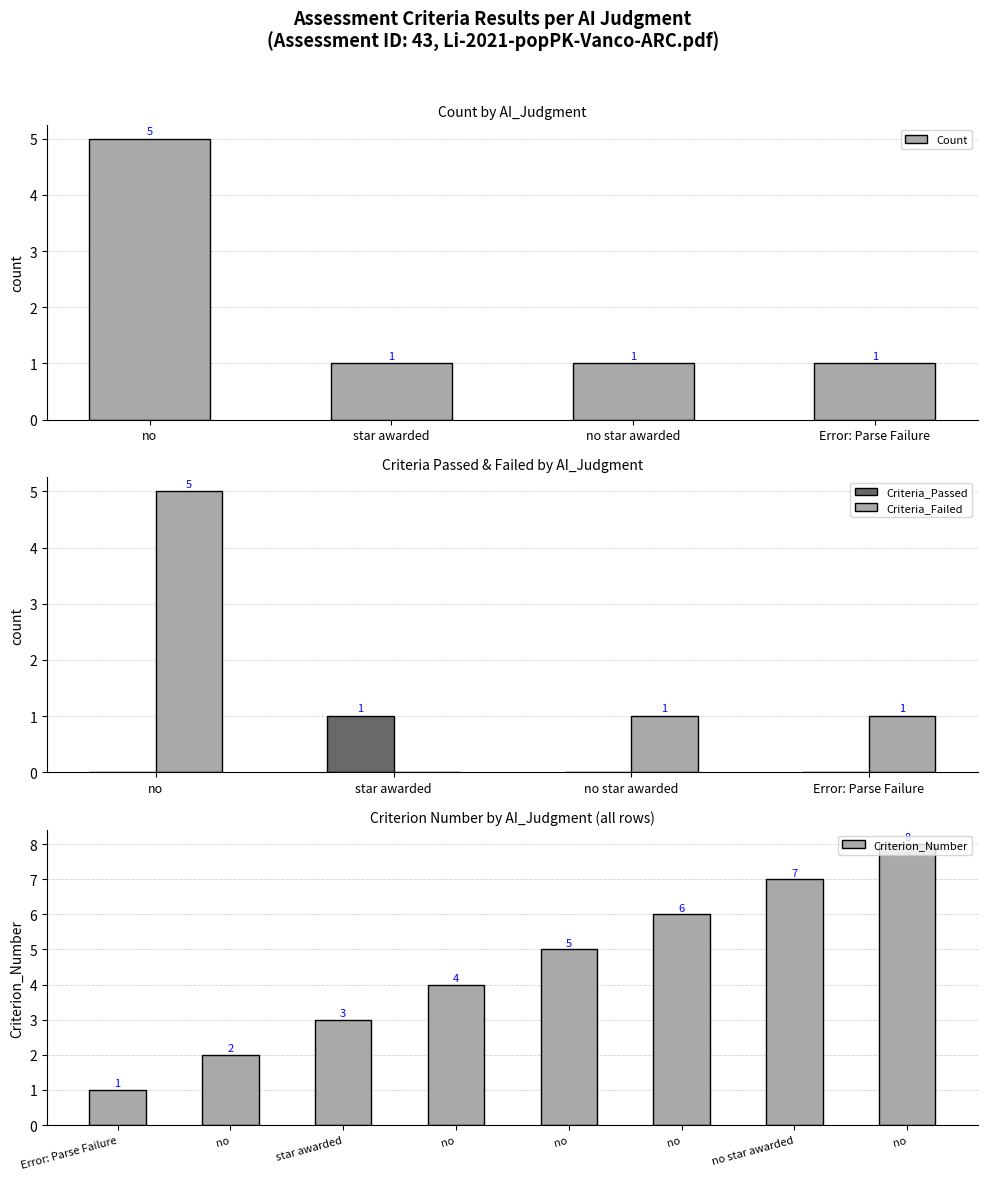

Which category has the lowest value across all series?

Error: Parse Failure